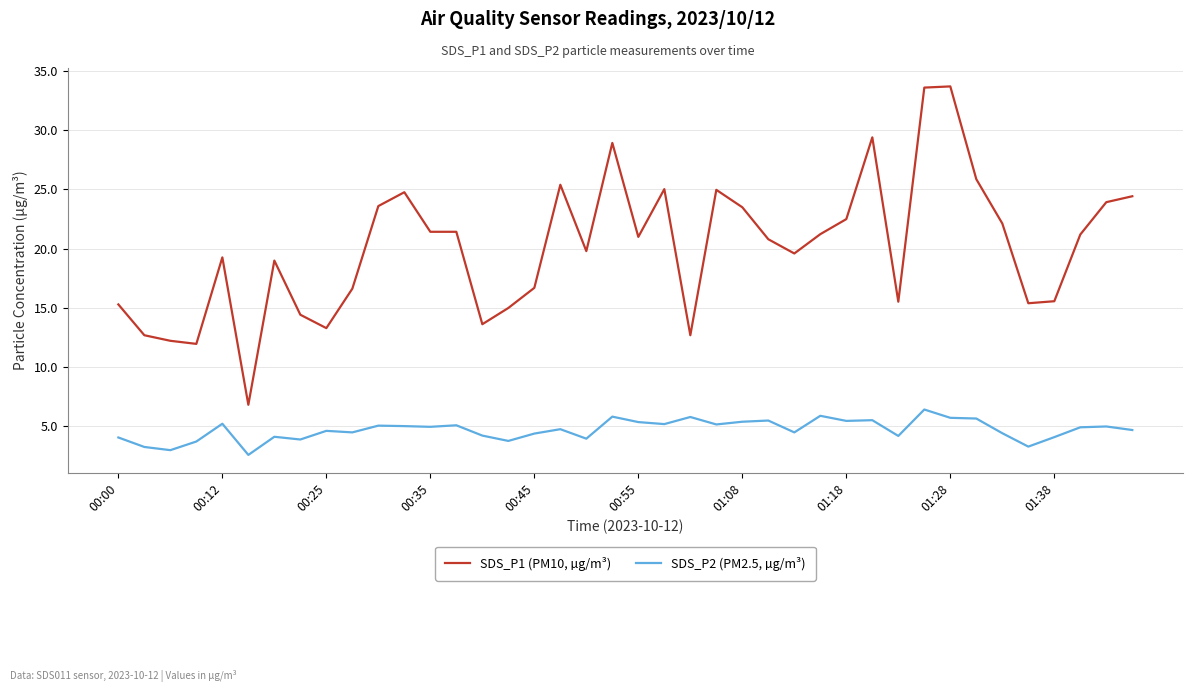

Which series has the largest total across all categories?

SDS_P1 (PM10, µg/m³)